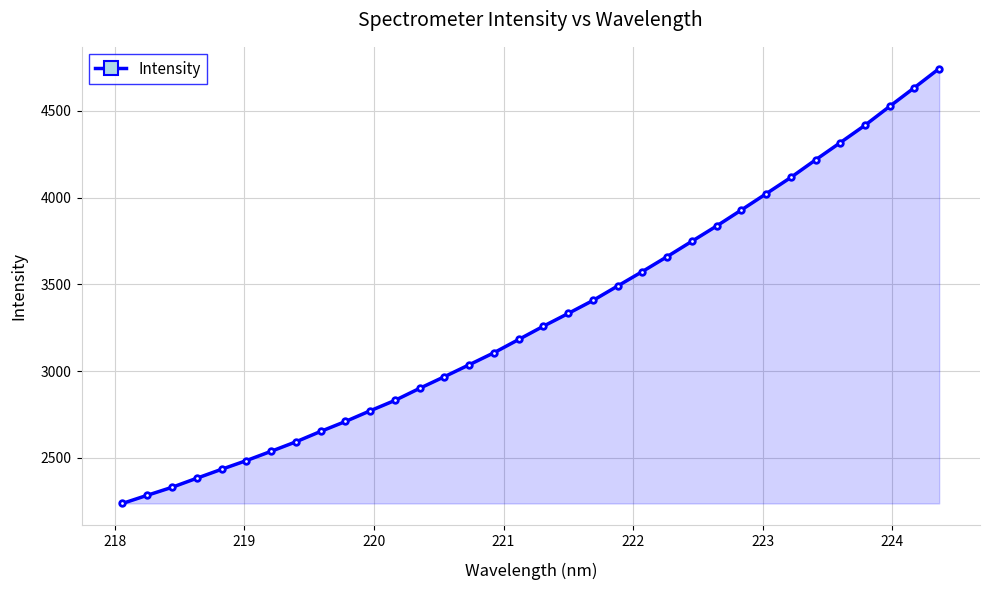

What is the minimum value shown in the chart?

2237.2